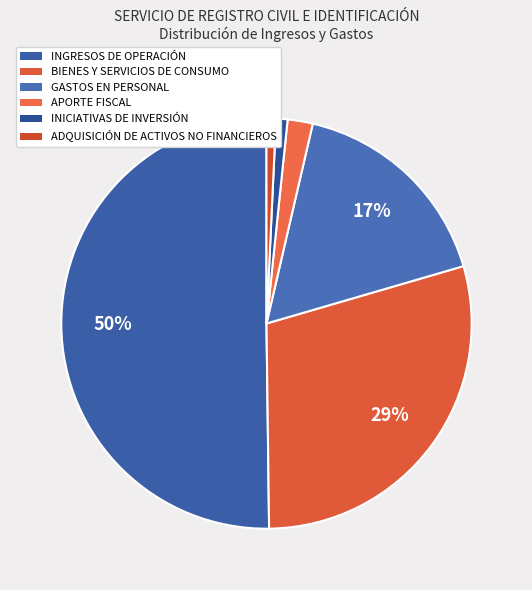

Which category accounts for the majority?

INGRESOS DE OPERACIÓN